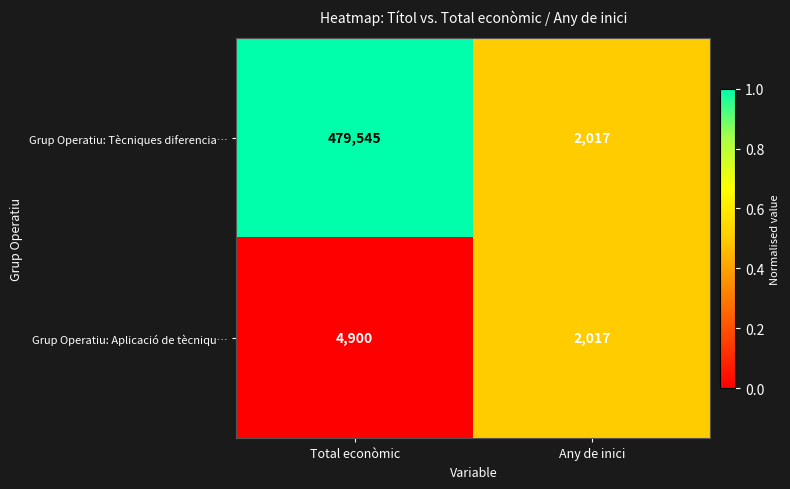

Which series has the largest range (max minus min)?

Grup Operatiu: Tècniques diferencia…